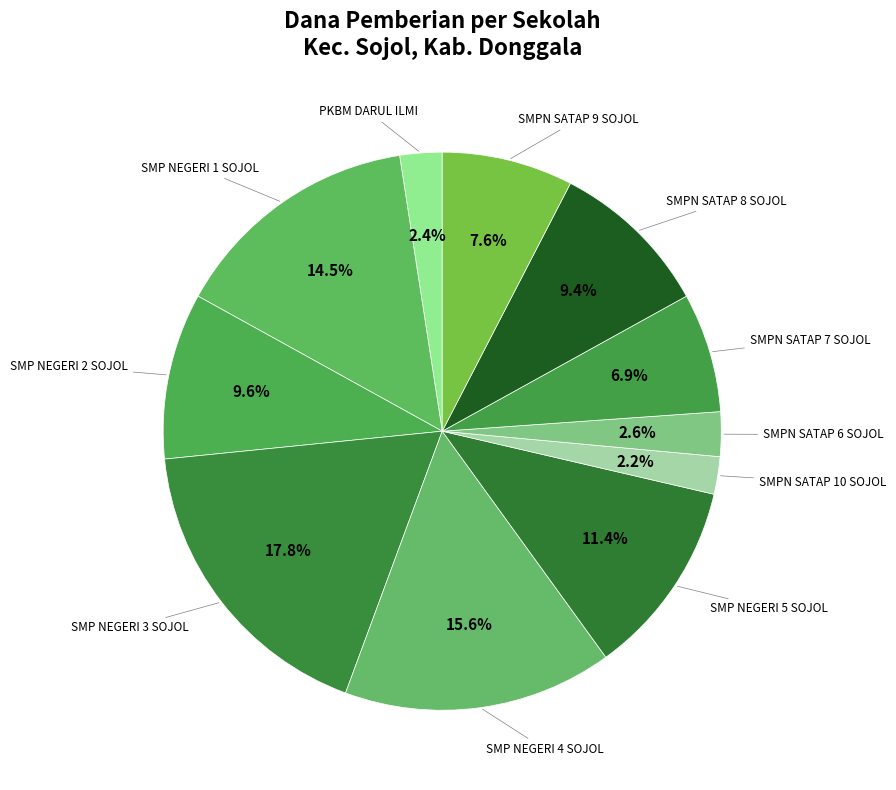

Rank the categories by value from highest to lowest.

SMP NEGERI 3 SOJOL, SMP NEGERI 4 SOJOL, SMP NEGERI 1 SOJOL, SMP NEGERI 5 SOJOL, SMP NEGERI 2 SOJOL, SMPN SATAP 8 SOJOL, SMPN SATAP 9 SOJOL, SMPN SATAP 7 SOJOL, SMPN SATAP 6 SOJOL, PKBM DARUL ILMI, SMPN SATAP 10 SOJOL